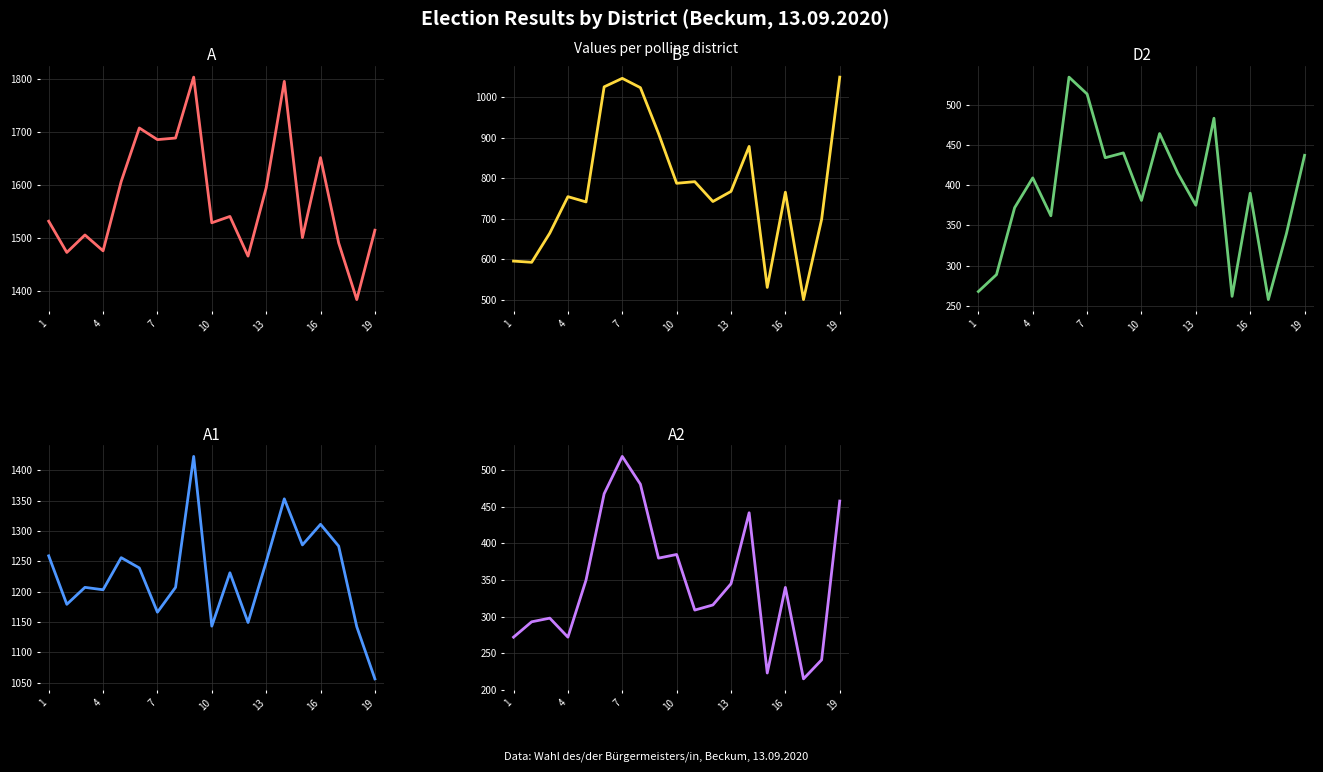

Which series has the largest total across all categories?

A